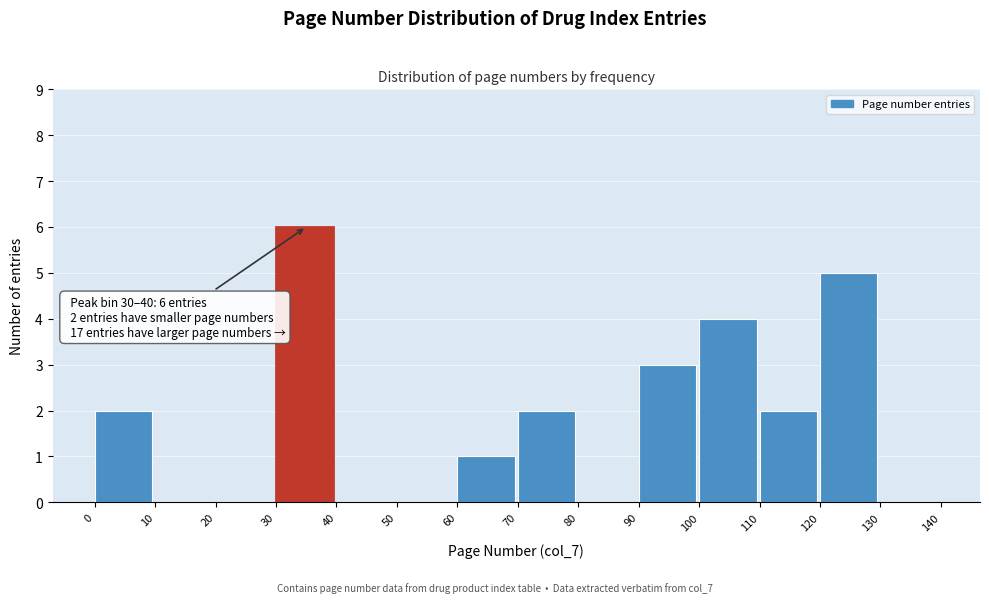

Which range on the x-axis has the tallest bar?

30 to 40